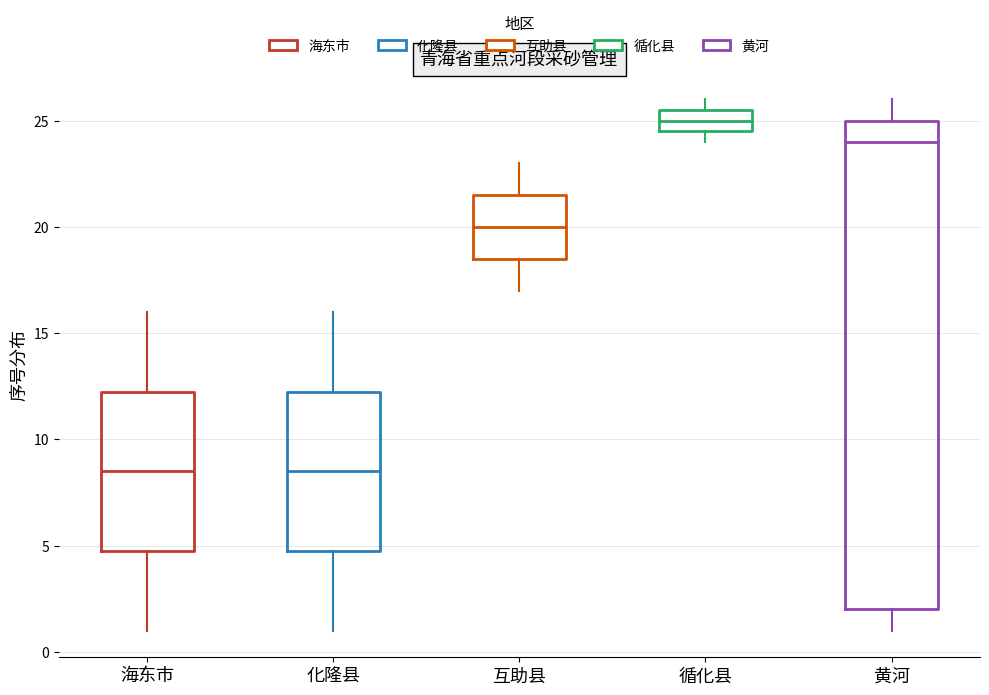

Which box is the tallest, from its lower edge to its upper edge?

黄河